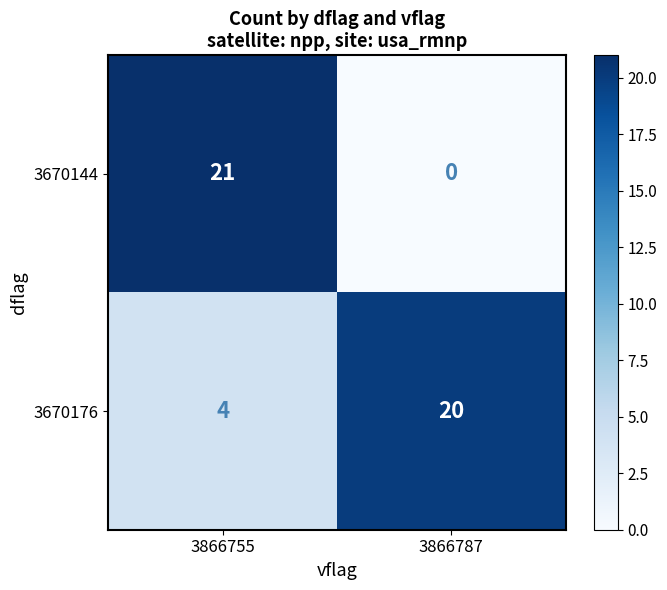

List the series in order of their overall mean, highest first.

3670176, 3670144